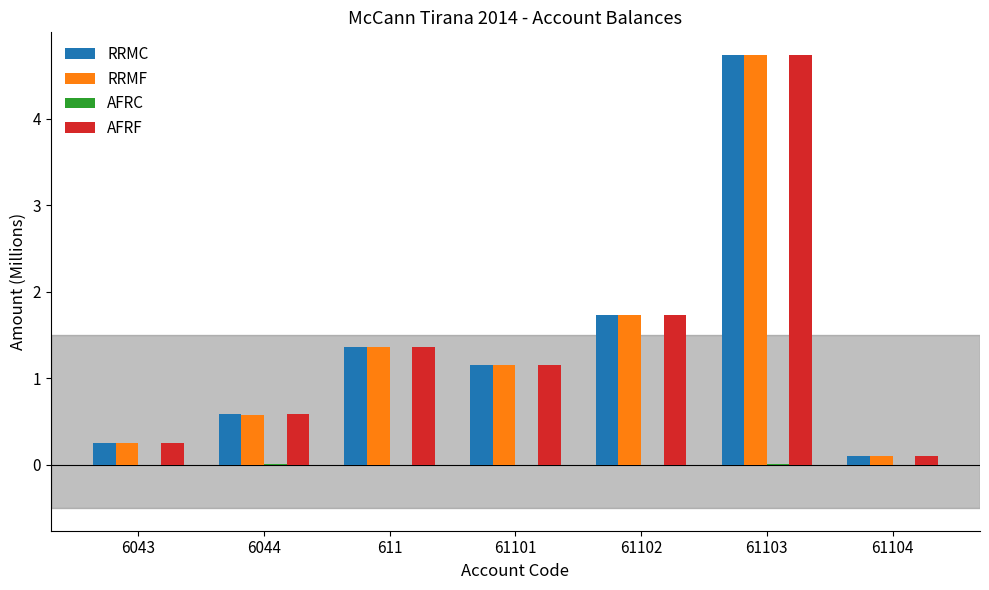

What is the highest value of the RRMC series?

4.7